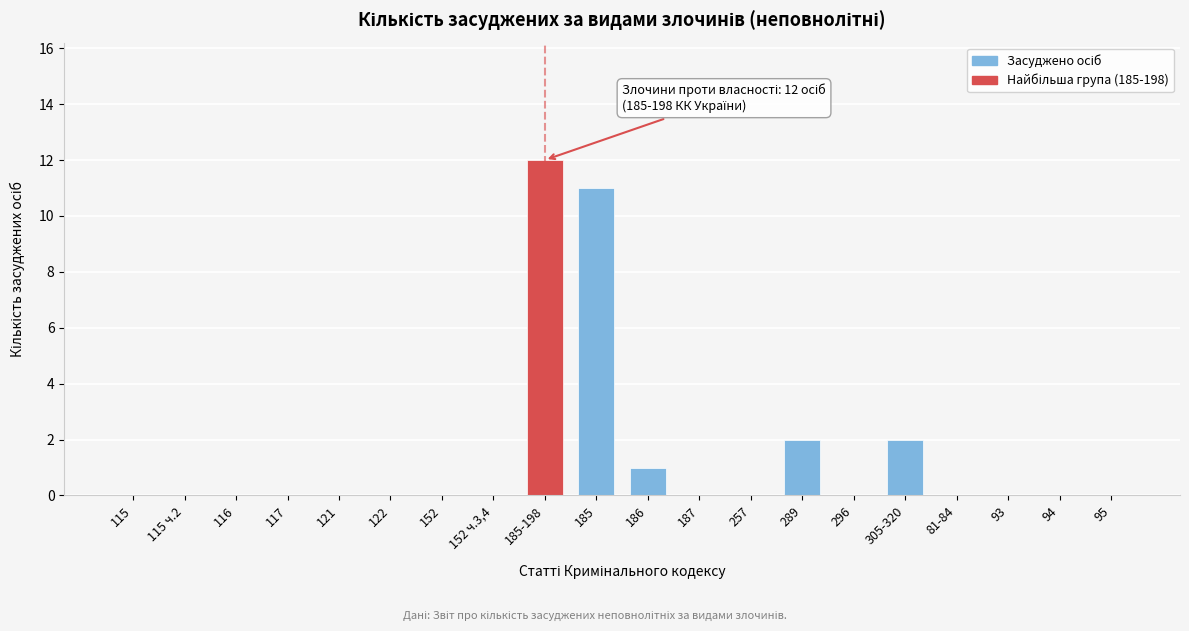

Reading right to left, extract all data points from this chart.

95=0	94=0	93=0	81-84=0	305-320=2	296=0	289=2	257=0	187=0	186=1	185=11	185-198=12	152 ч.3,4=0	152=0	122=0	121=0	117=0	116=0	115 ч.2=0	115=0